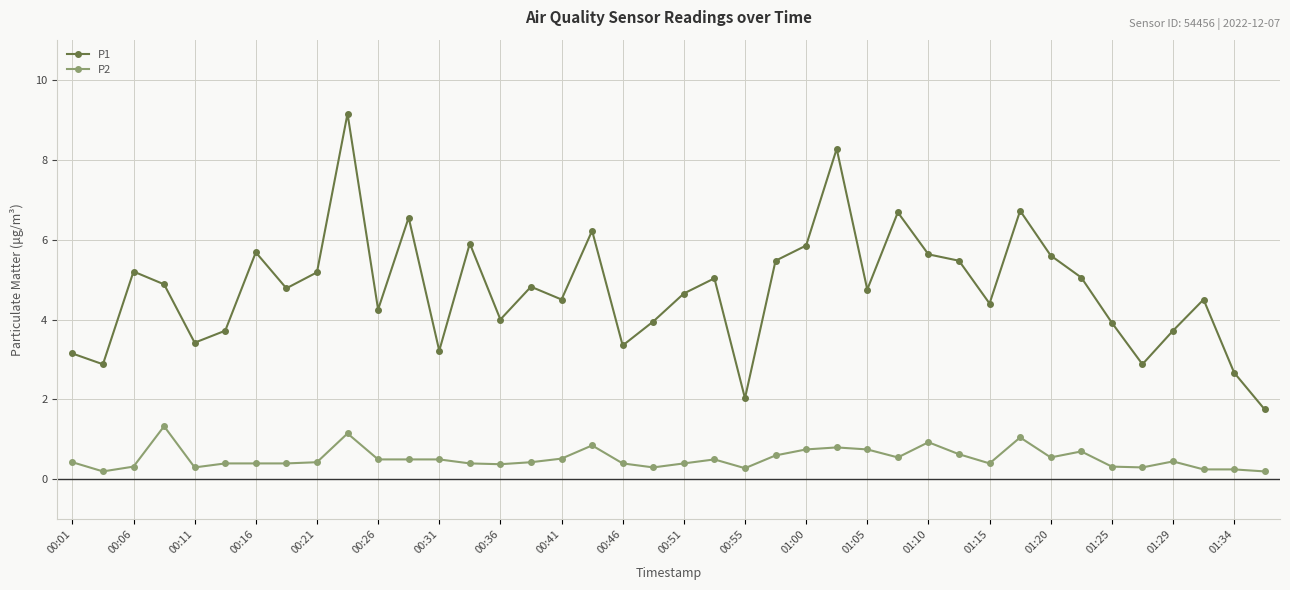

What is the maximum value for P2?

1.3